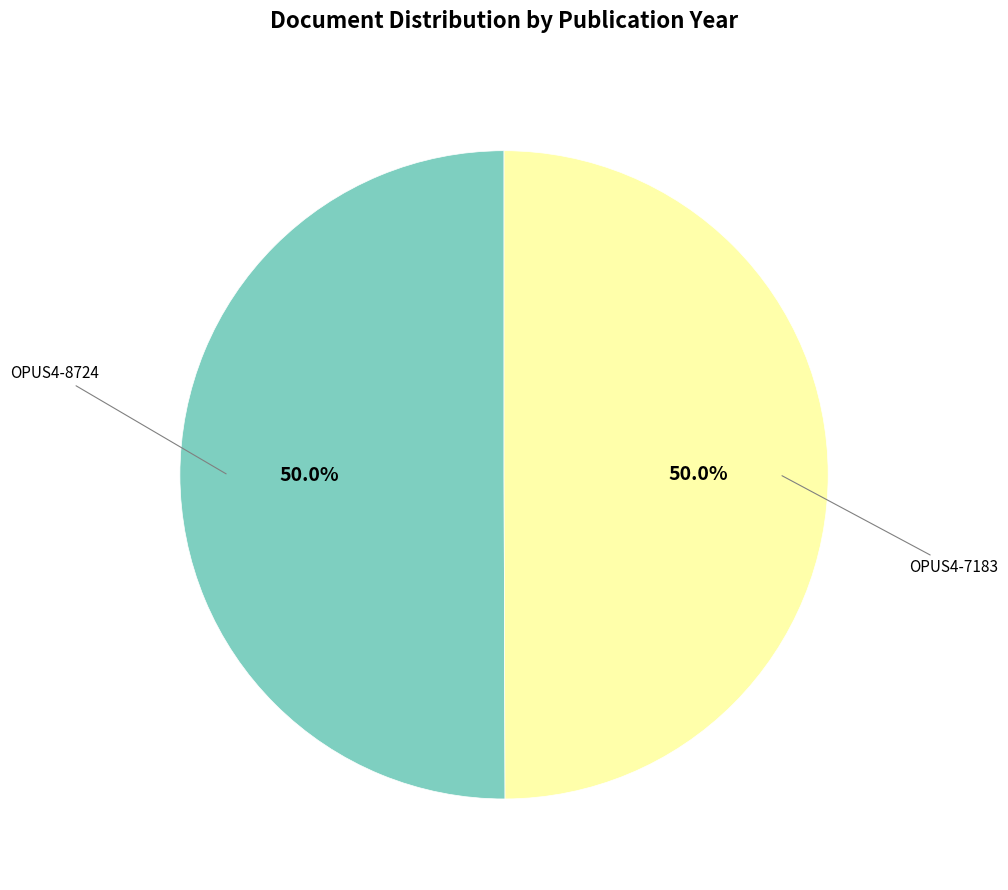

How many segments does this pie chart have?

2